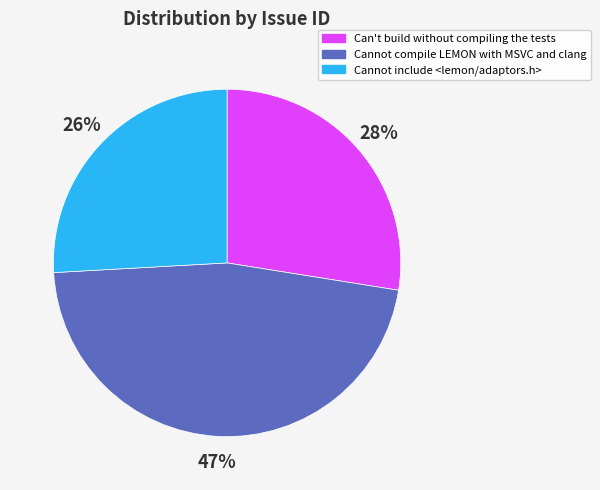

Combined, do Cannot compile LEMON with MSVC and clang and Cannot include <lemon/adaptors.h> account for over 50%?

Yes